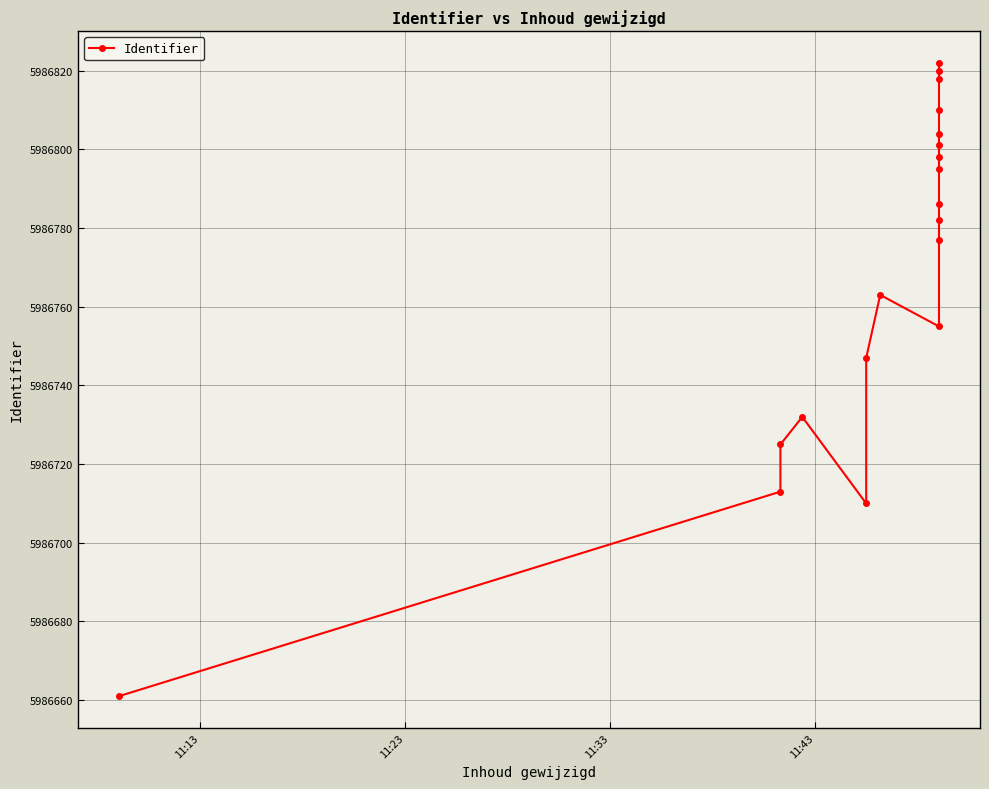

How many data points are above 5986782?

9